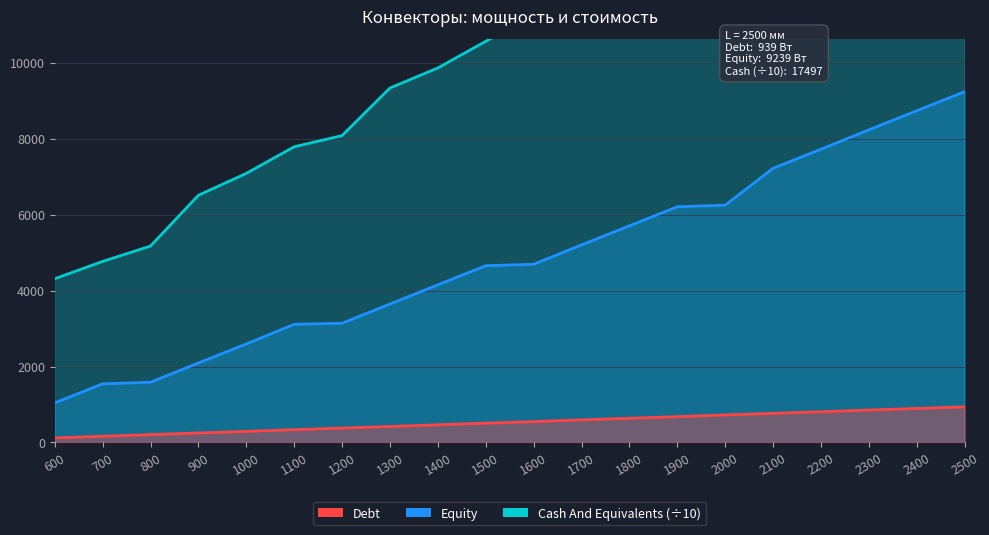

The value of Cash And Equivalents at 1900 is 2810.0. True or false?

False